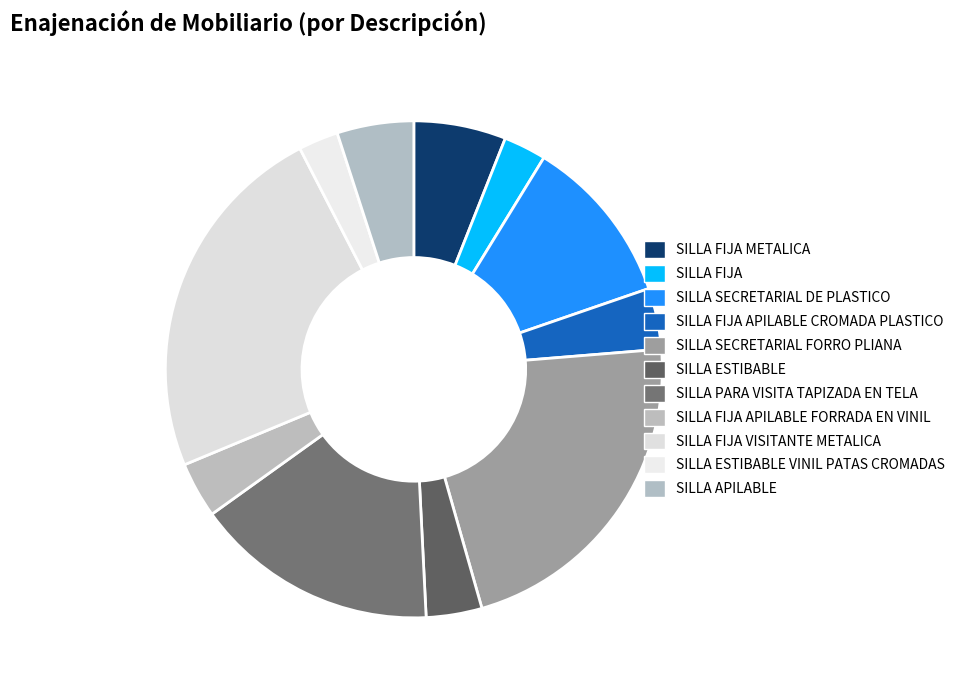

To the nearest percent, what is the combined percentage of SILLA FIJA VISITANTE METALICA and SILLA ESTIBABLE?

27%